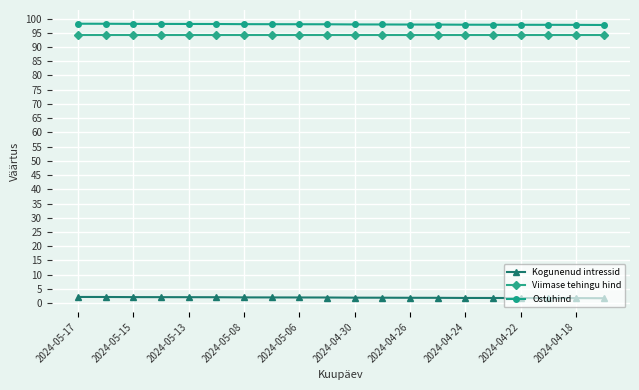

List the series in order of their peak value, lowest first.

Kogunenud intressid, Viimase tehingu hind, Ostuhind